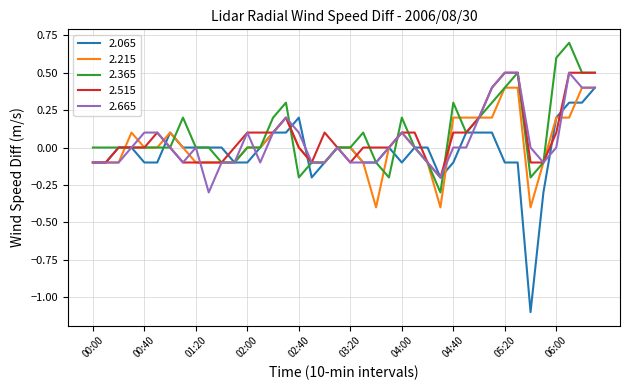

What is the highest value of the 2.515 series?

0.5